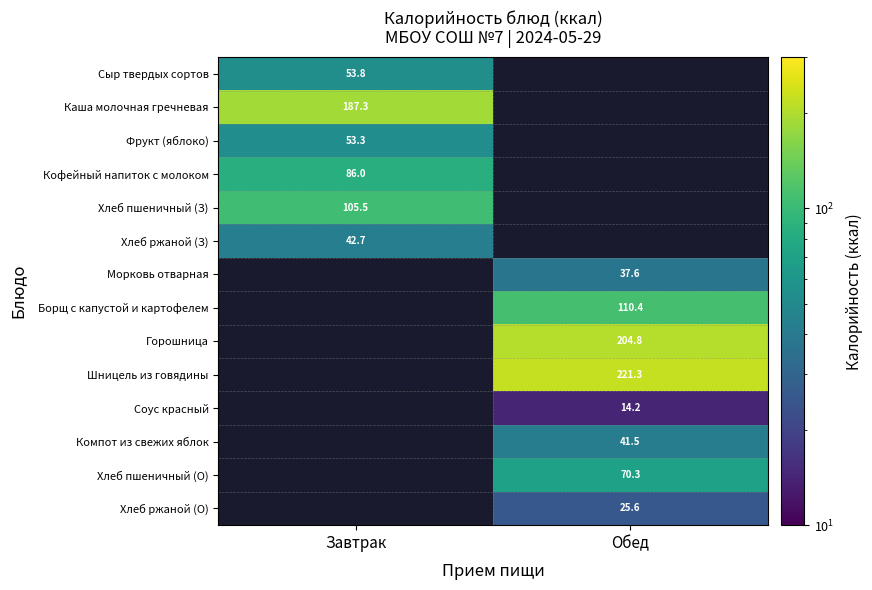

Count the number of categories in the chart.

2